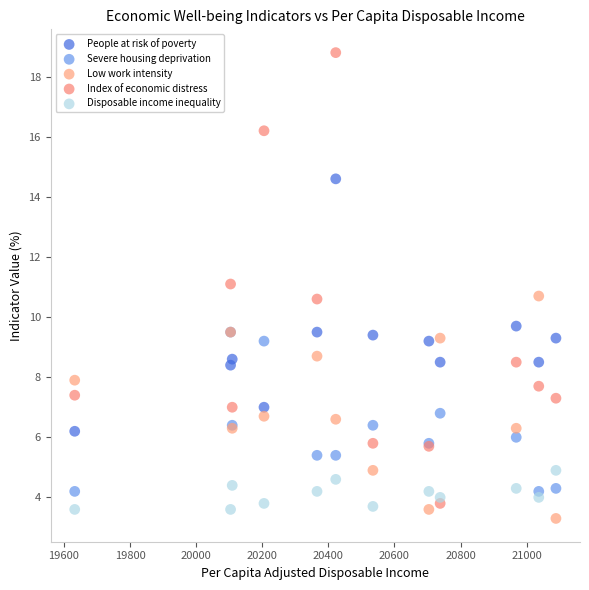

Which series reaches the maximum Y coordinate?

Index of economic distress